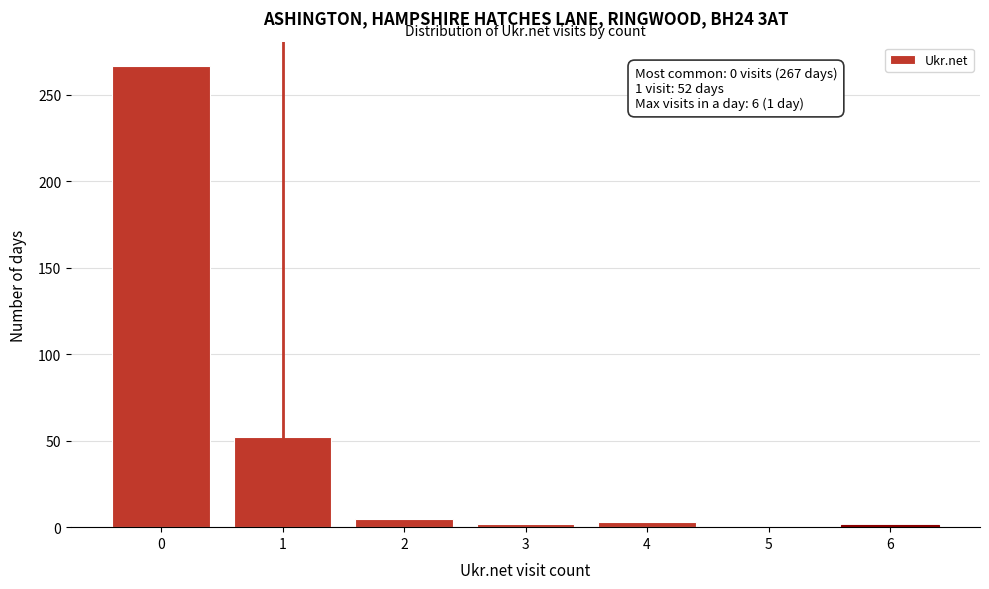

The chart shows a value of 438 at 0. True or false?

False